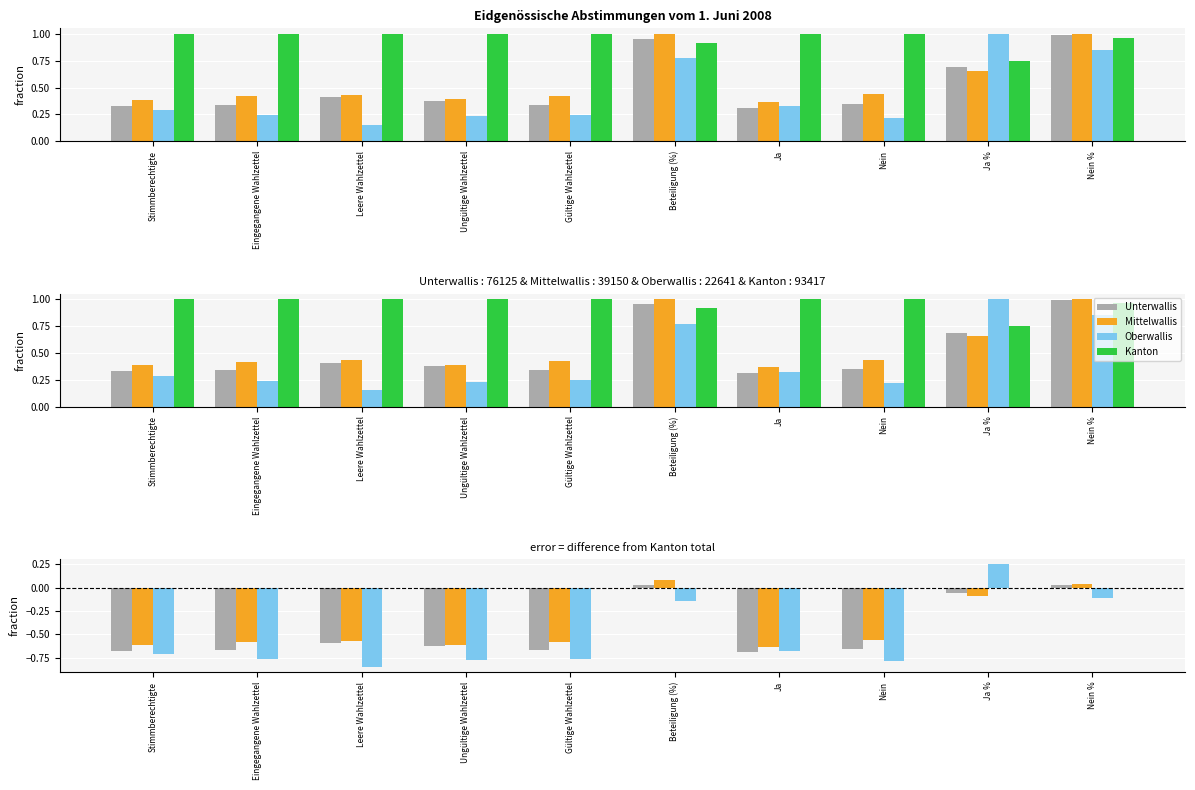

What is the label of the 1st bar from the right?

Nein %